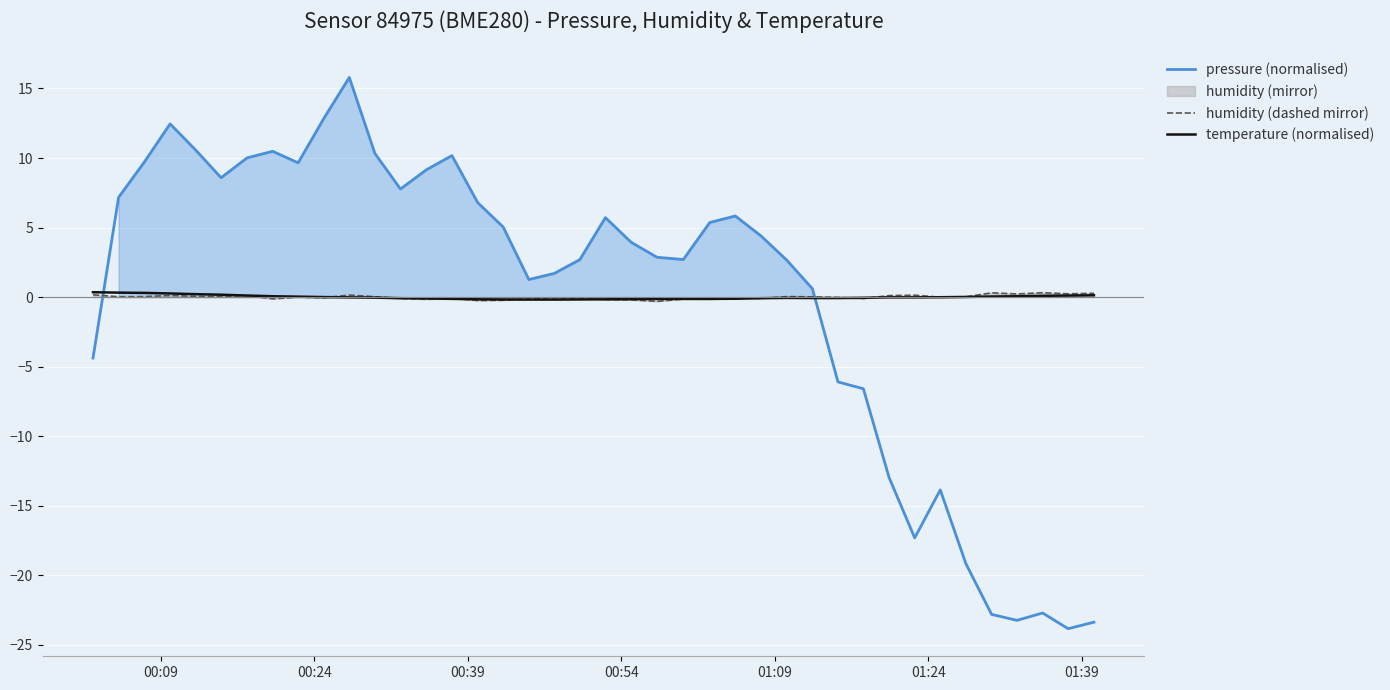

After their last crossing, which series has the higher values: pressure (normalised) or temperature (normalised)?

temperature (normalised)